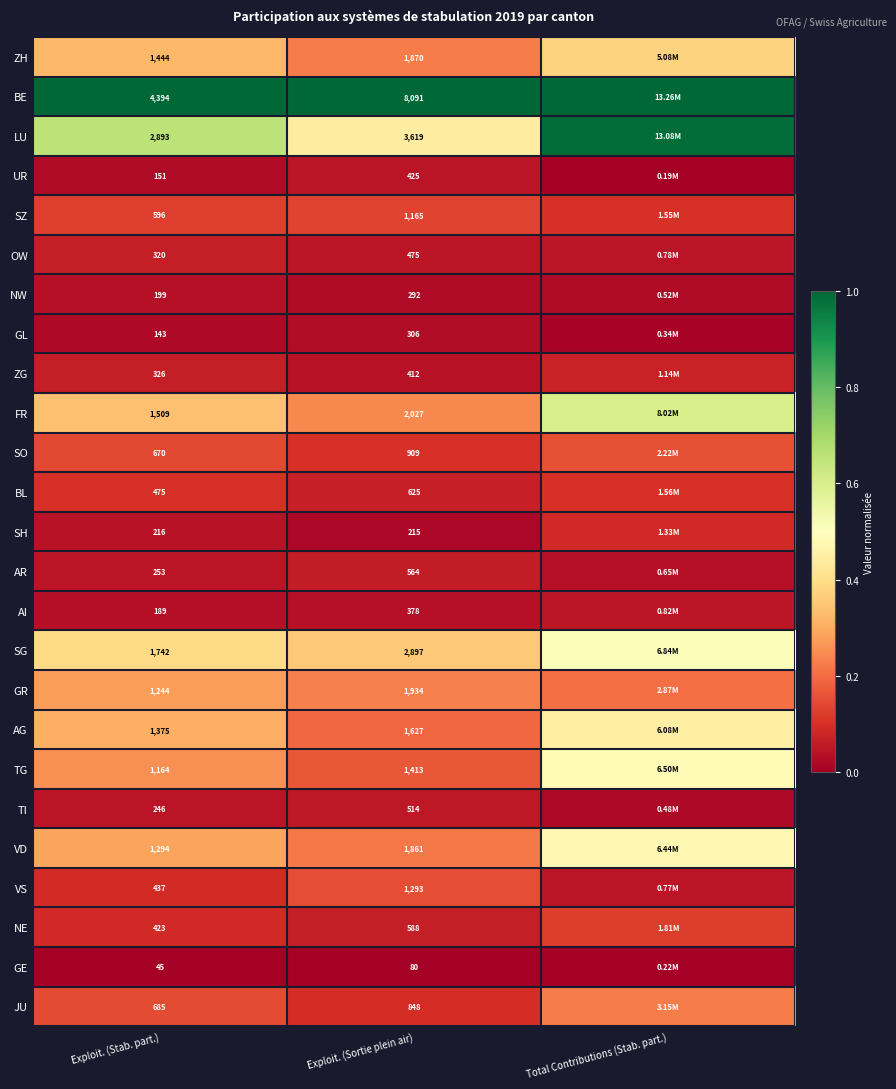

How many data points does each series have?

3